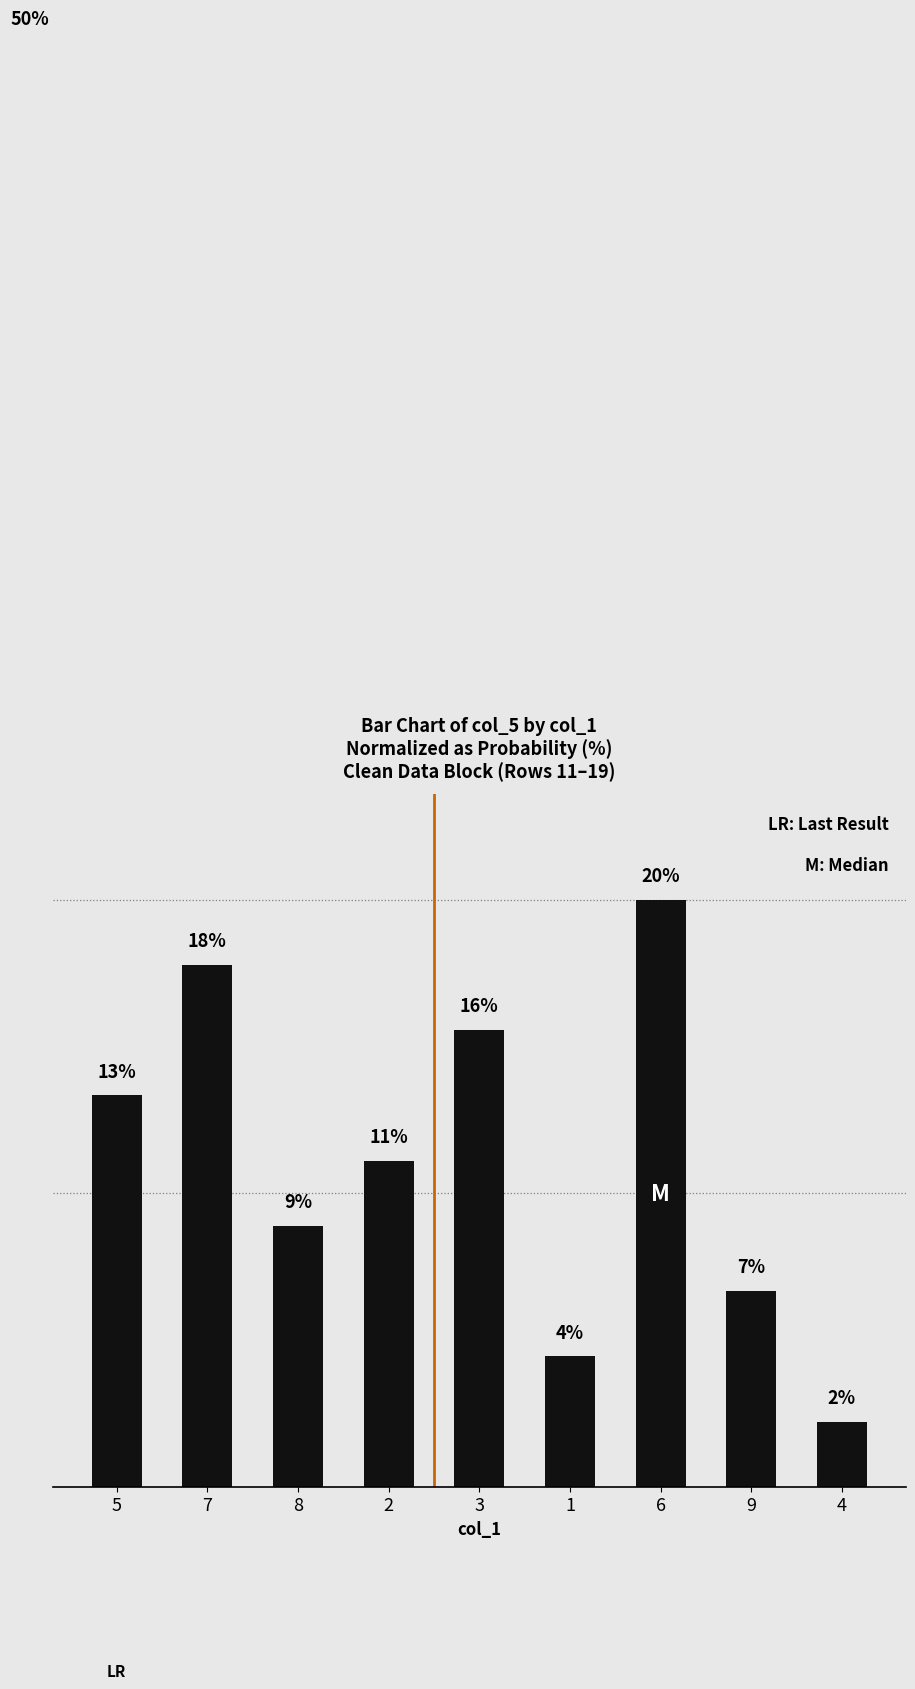

List the labels in order of value, smallest first.

4, 1, 9, 8, 2, 5, 3, 7, 6